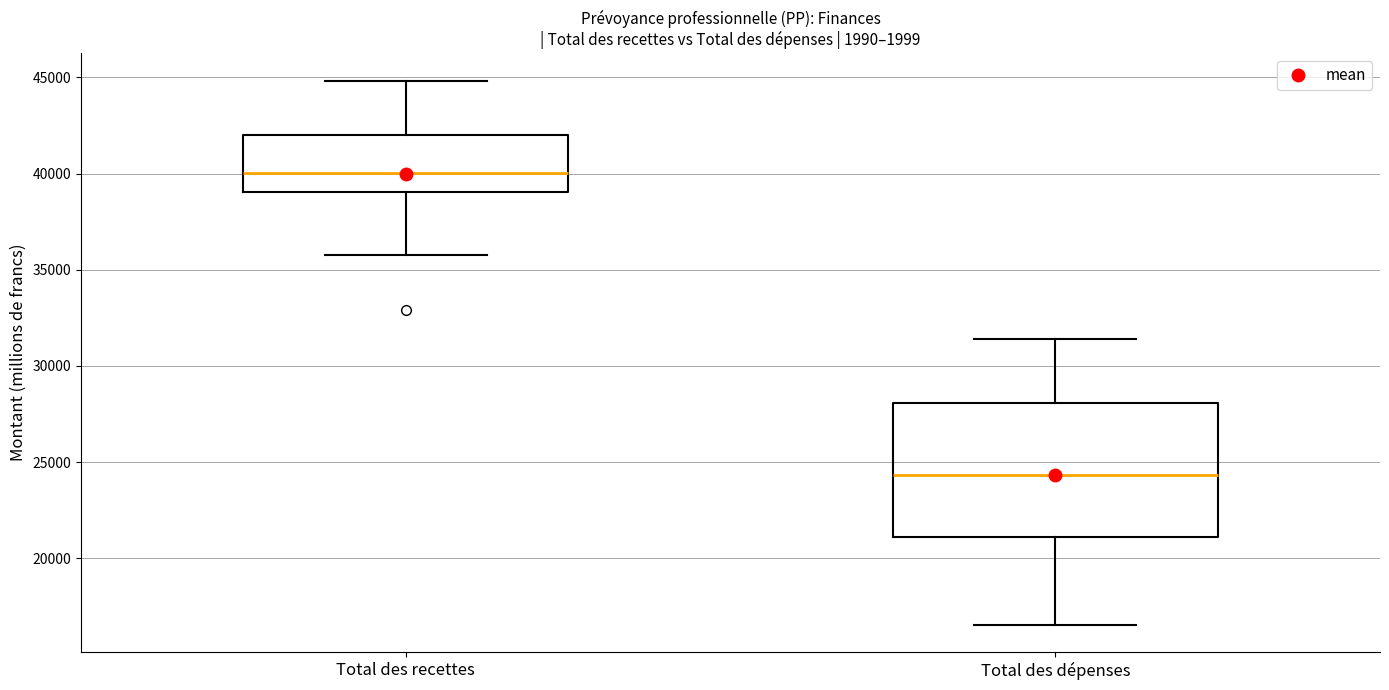

Where is the lower edge of the box for Total des dépenses on the y-axis? The values are not printed on the chart, so give them approximately, as read against the axis.

21000